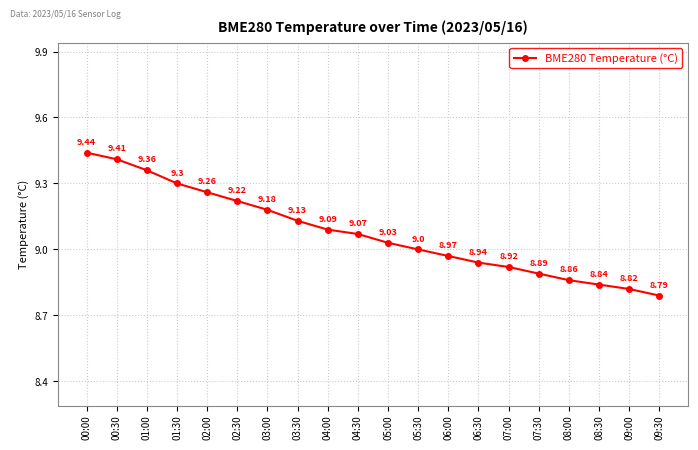

What is the ratio of the value at 00:00 to the value at 04:30?

1.0